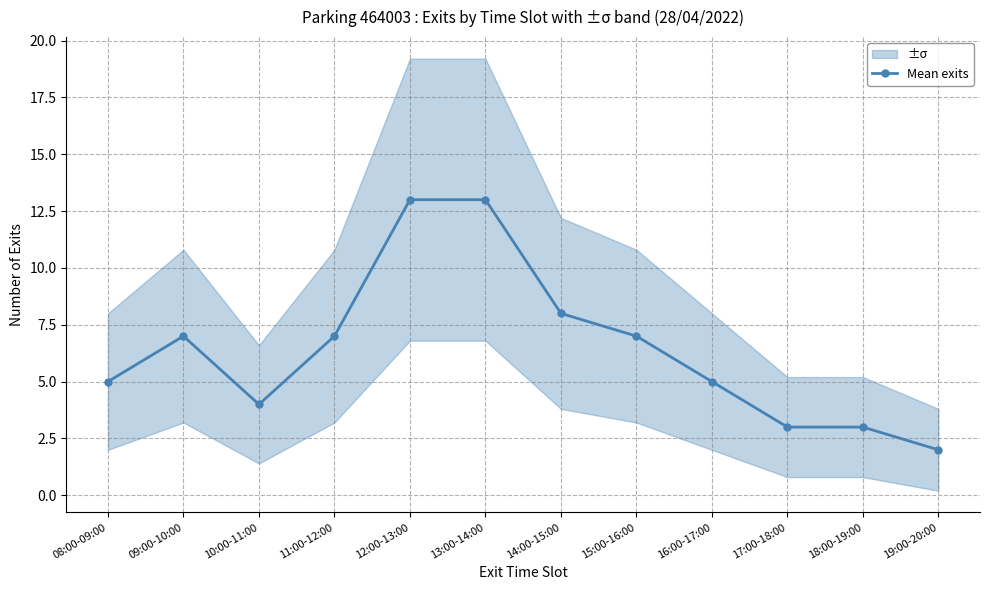

What is the difference between the maximum and minimum values?

11